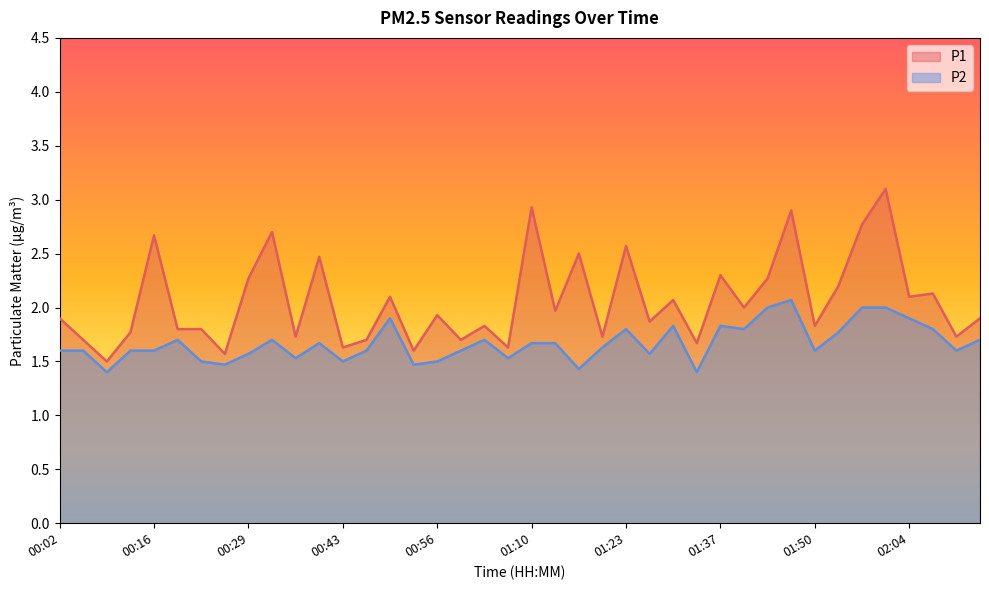

At which category does P1 reach its first local valley?

00:09